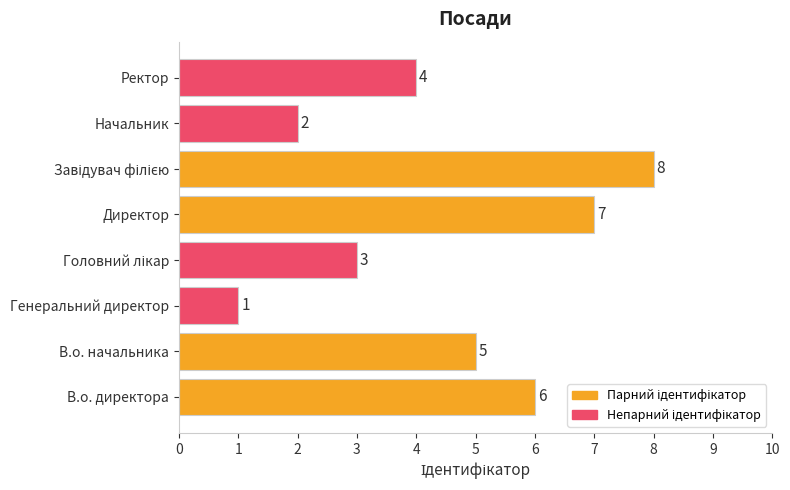

What is the change in value from Директор to Ректор?

-3